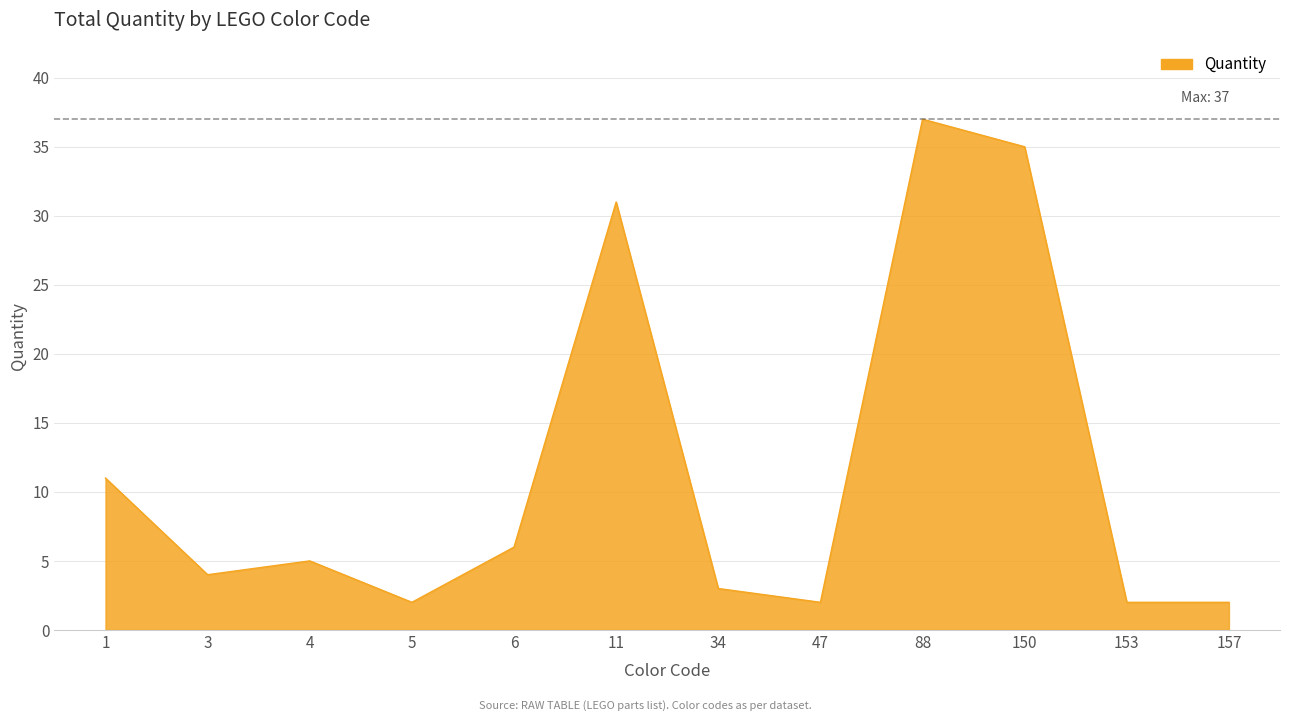

Between 5 and 1, which is larger?

1